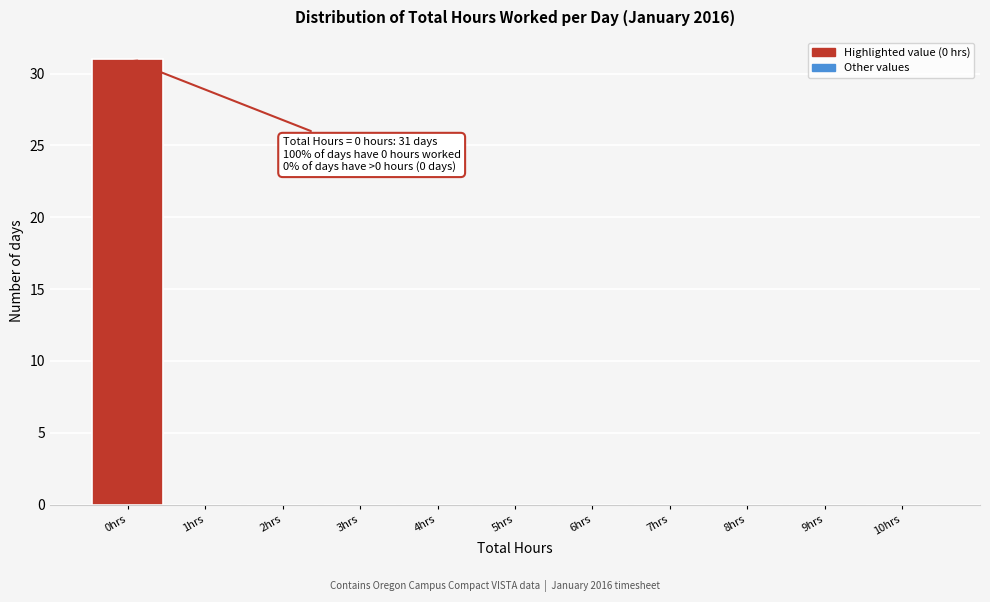

Which range on the x-axis has the tallest bar?

-0.5 to 0.5